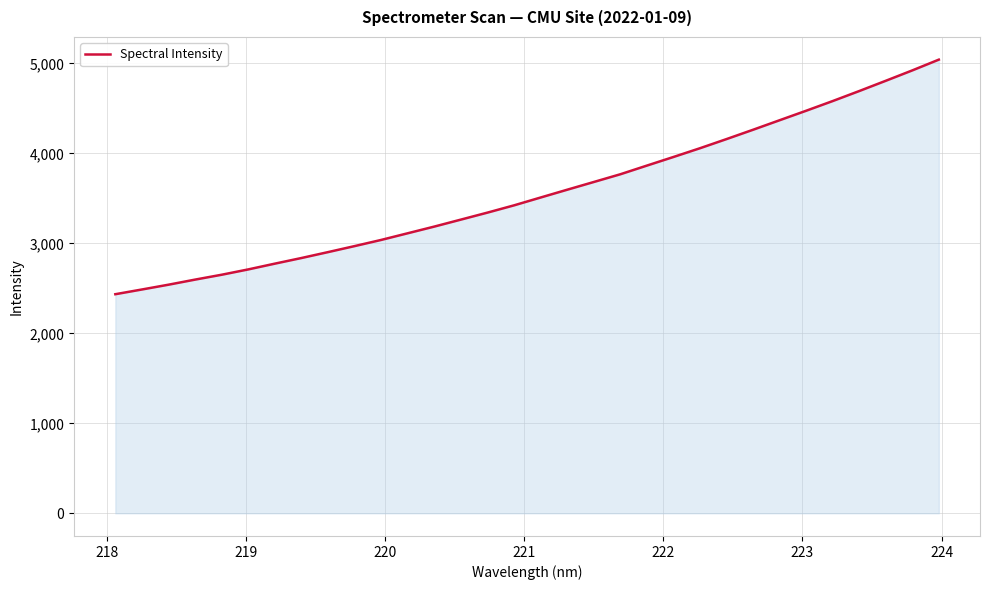

What is the greatest value displayed?

5042.3